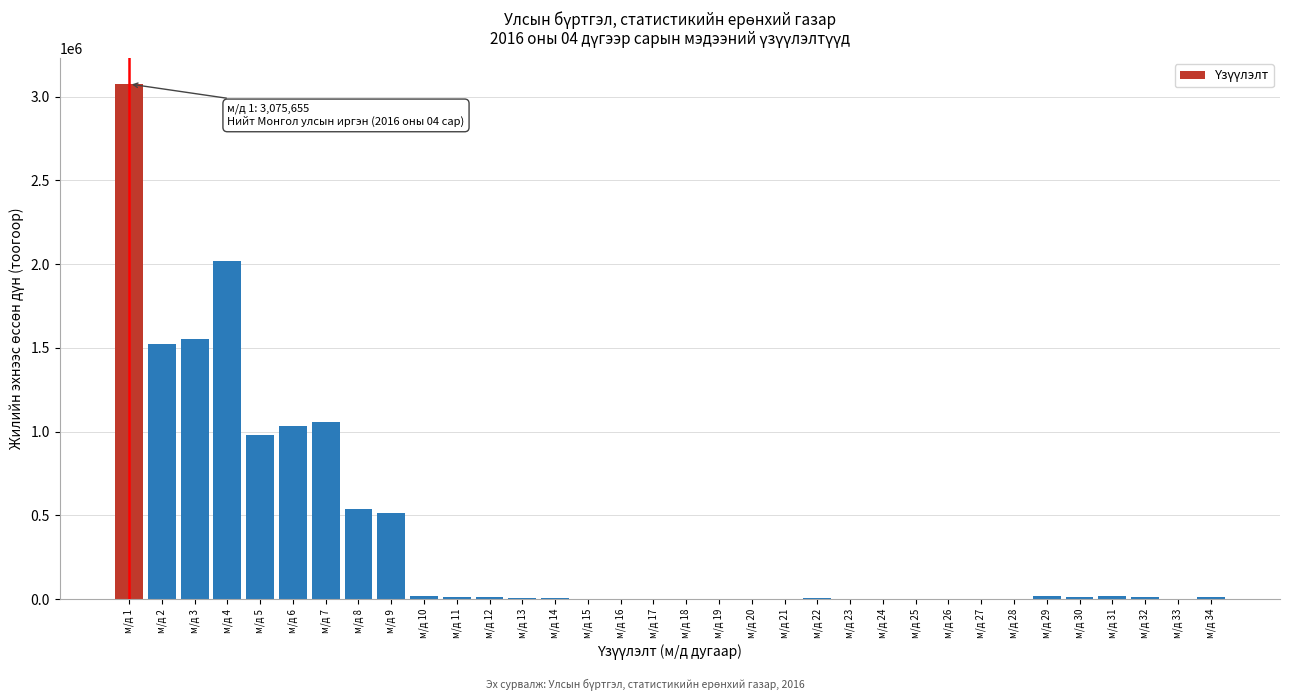

What is the maximum value shown in the chart?

3075655